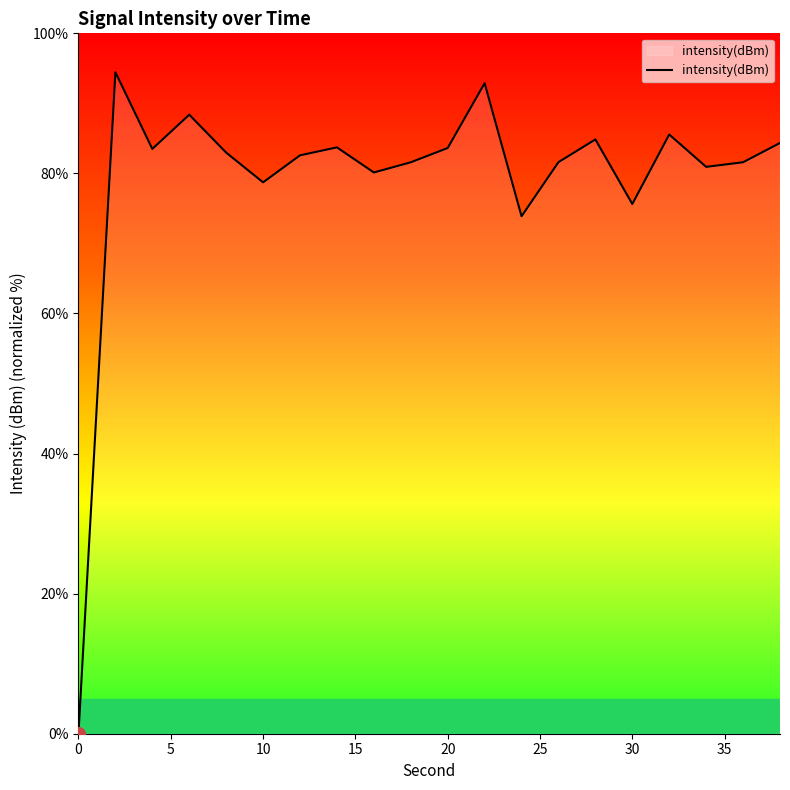

What is the difference between the maximum and minimum values?

94.4